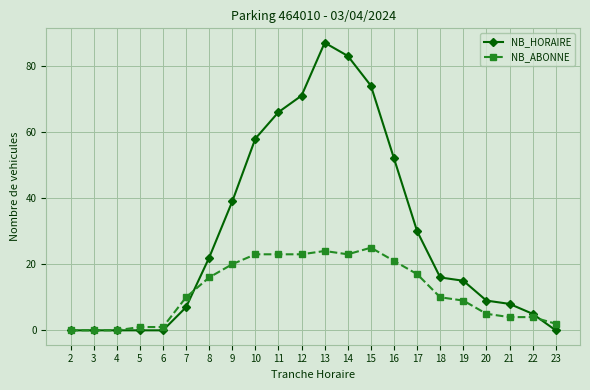

What is the difference between the maximum and minimum values in the NB_HORAIRE series?

87